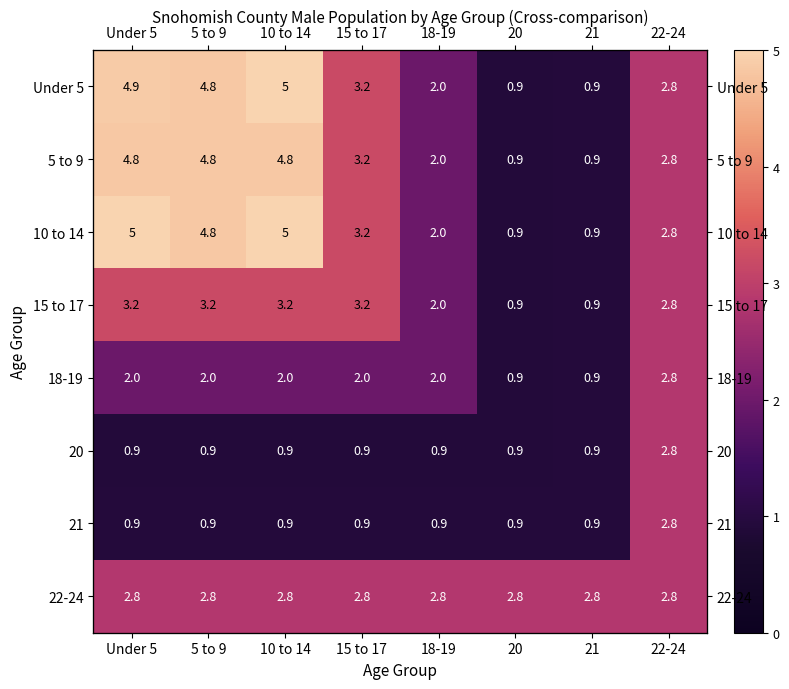

What is the difference between the maximum and second lowest values in the Under 5 series?

4.1